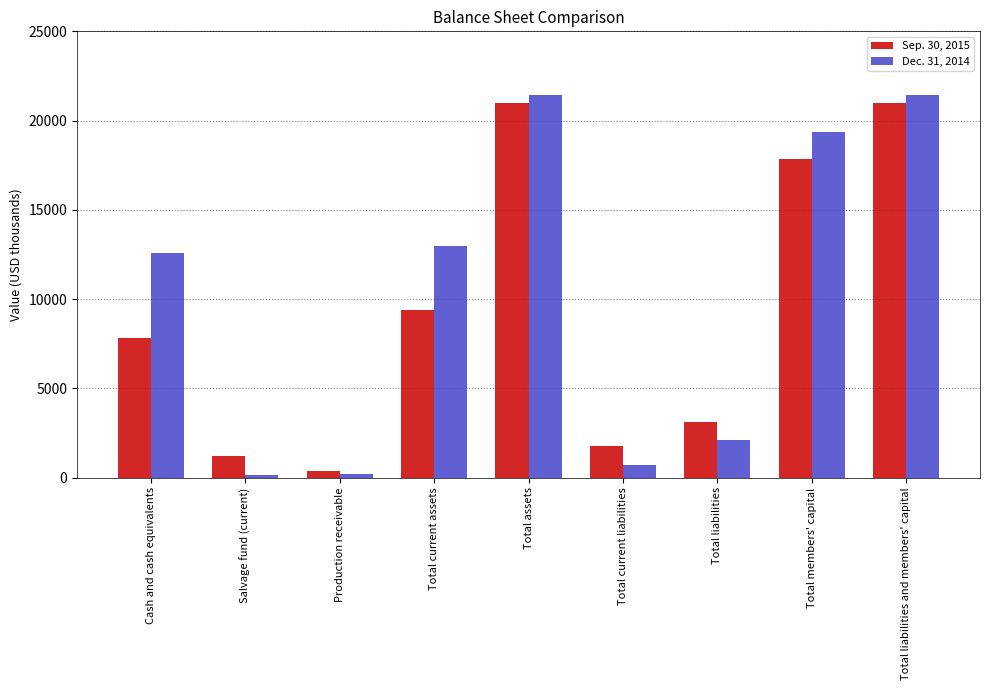

True or false: Sep. 30, 2015 has a value of 20978 at Total assets.

True